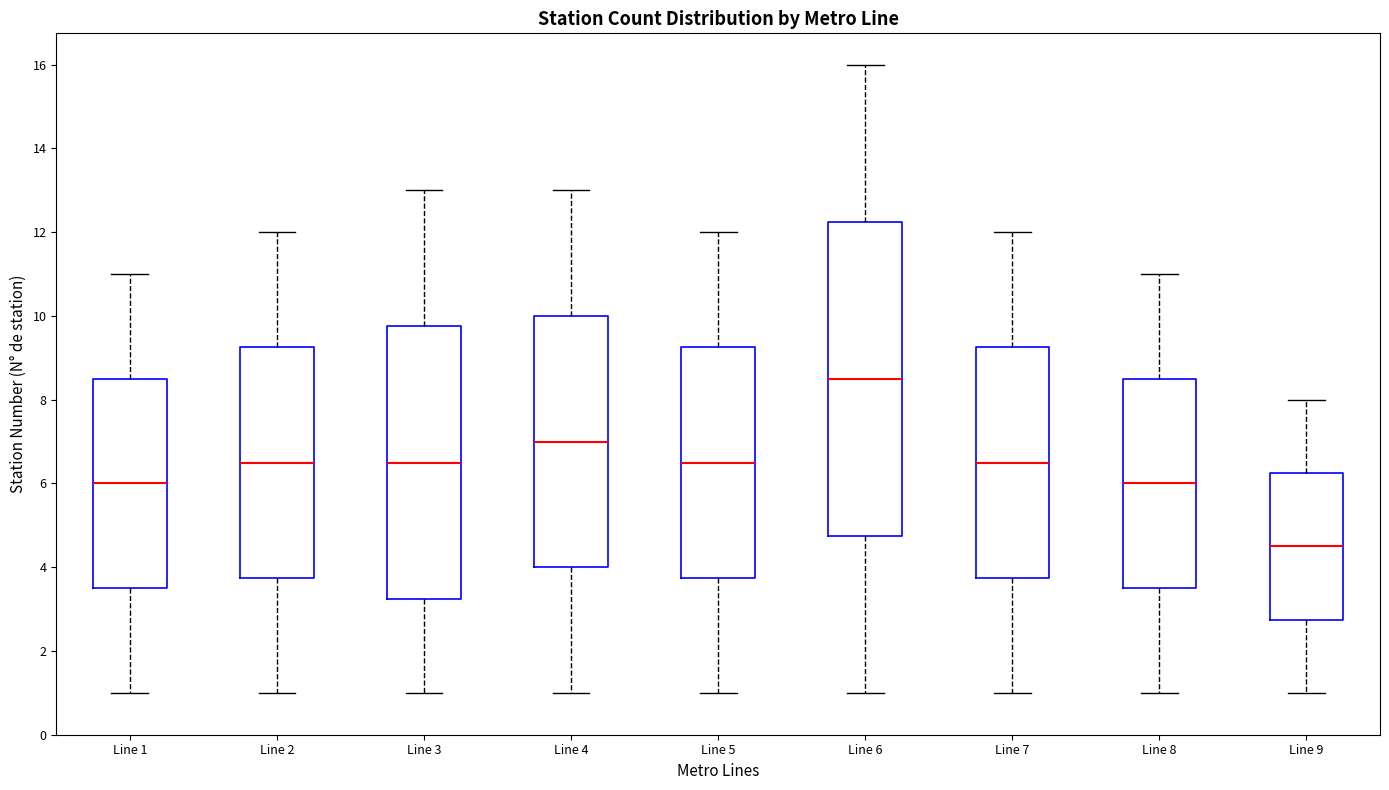

Reading left to right, read every box against the y-axis: the position of its median line, the range the box covers, and the ends of its whiskers. The values are not printed on the chart, so give them approximately, as read against the axis.

Line 1: median 6.0, box 3.6 to 8.6, whiskers 1.0 to 11.0
Line 2: median 6.6, box 3.8 to 9.2, whiskers 1.0 to 12.0
Line 3: median 6.6, box 3.2 to 9.8, whiskers 1.0 to 13.0
Line 4: median 7.0, box 4.0 to 10.0, whiskers 1.0 to 13.0
Line 5: median 6.6, box 3.8 to 9.2, whiskers 1.0 to 12.0
Line 6: median 8.6, box 4.8 to 12.2, whiskers 1.0 to 16.0
Line 7: median 6.6, box 3.8 to 9.2, whiskers 1.0 to 12.0
Line 8: median 6.0, box 3.6 to 8.6, whiskers 1.0 to 11.0
Line 9: median 4.6, box 2.8 to 6.2, whiskers 1.0 to 8.0